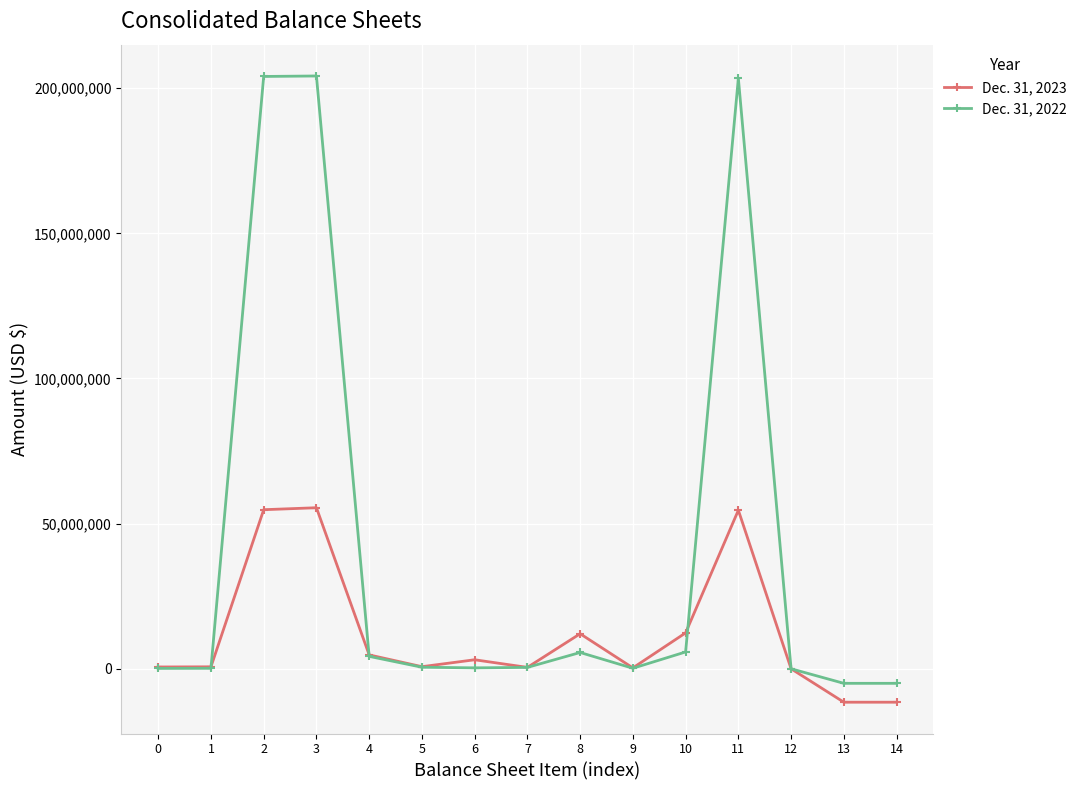

True or false: Dec. 31, 2023 has more than 2 points higher than both neighbors.

True